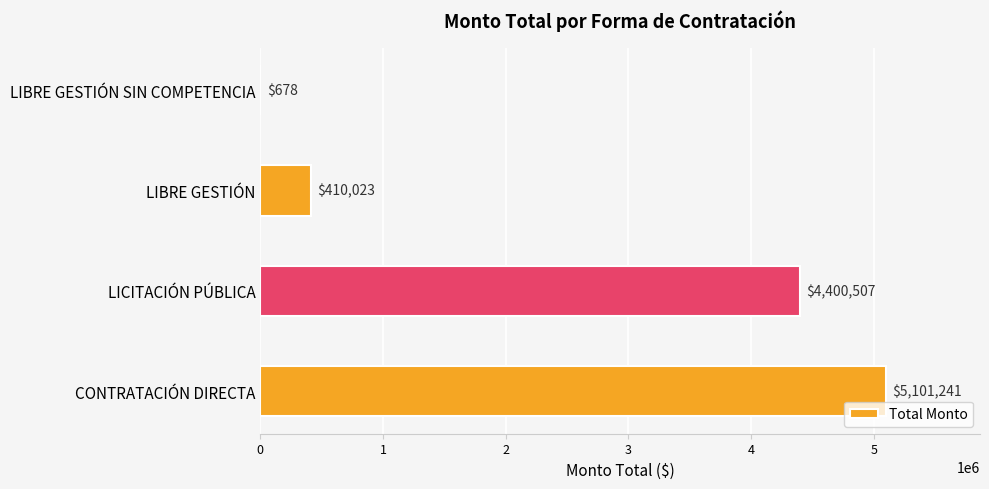

What is the greatest value displayed?

5101241.2